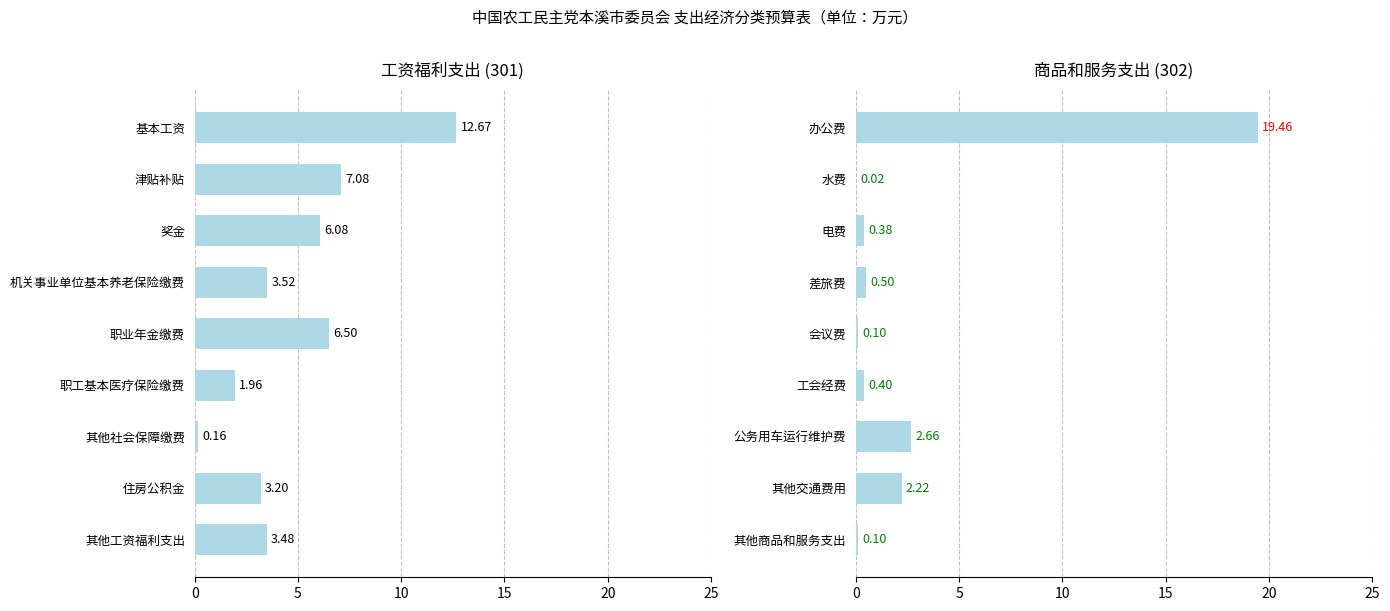

The value of 商品和服务支出 at 水费 is 0.0. True or false?

True